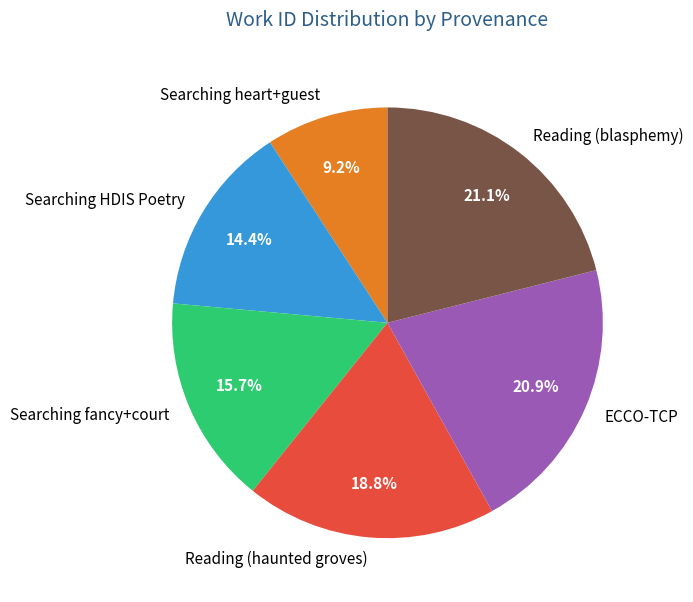

Count the number of slices in the pie.

6